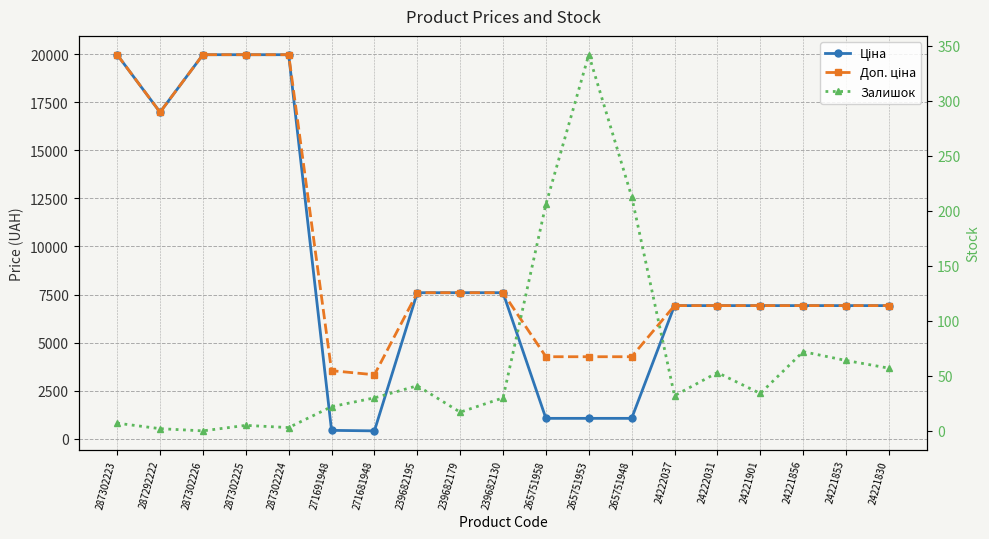

What is the approximate value of Доп. ціна at 239682179?

7596.5